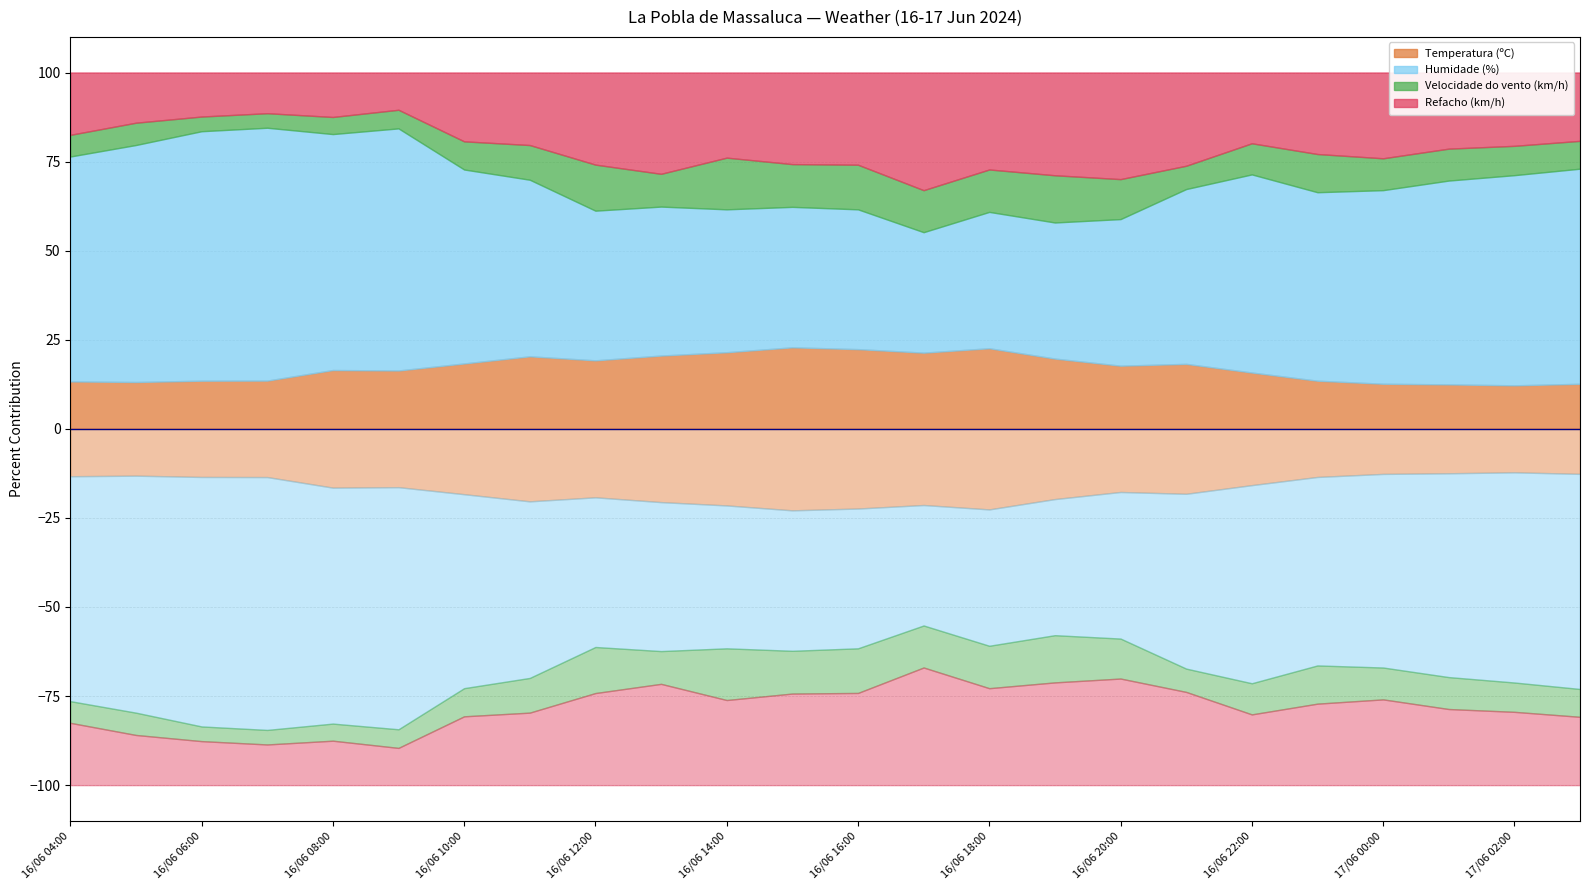

At which label does Velocidade do vento (km/h) first exceed 12?

16/06 12:00